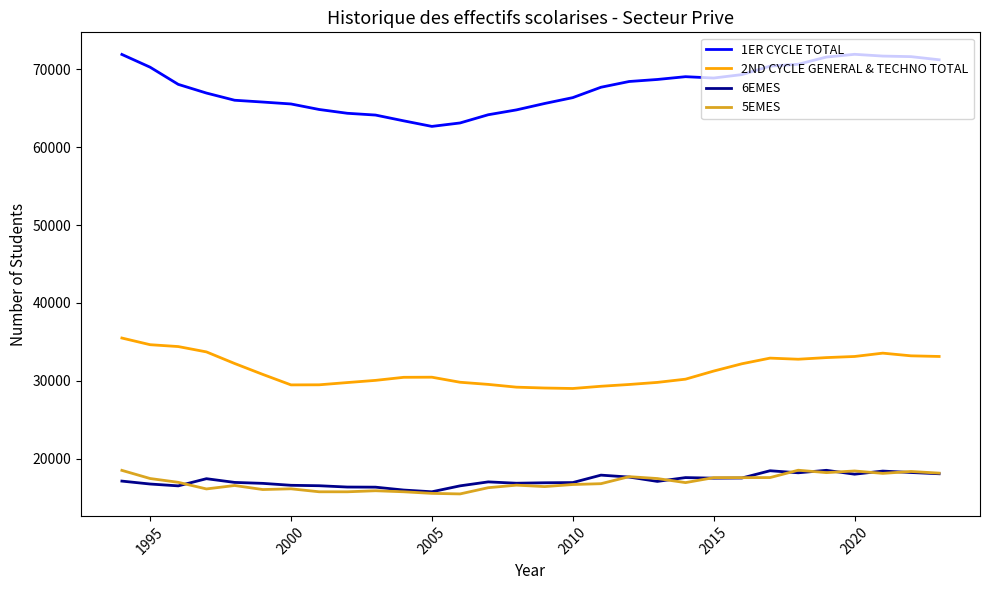

What is the maximum value for 6EMES?

18505